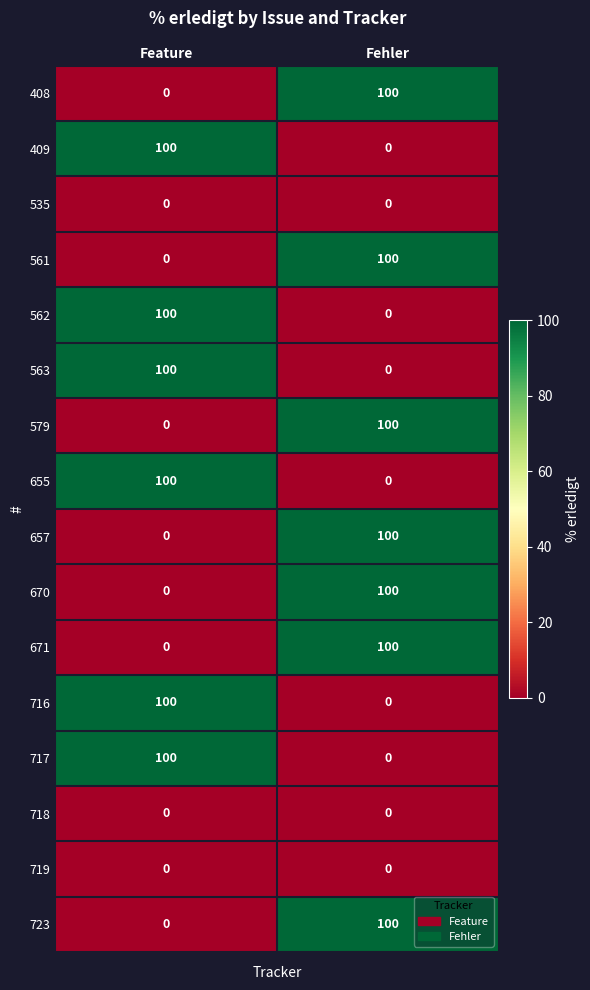

What is the total value across all series at Feature?

600